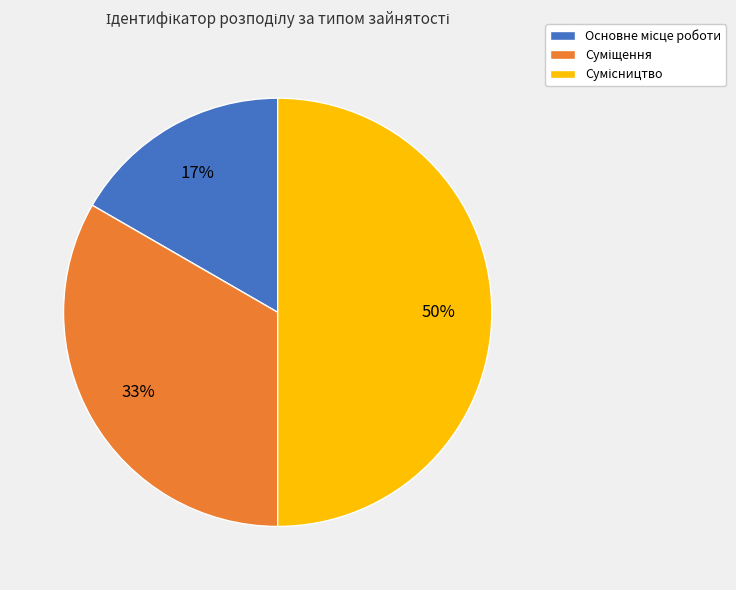

To the nearest percent, what is the difference between the largest and smallest slice percentages?

33%